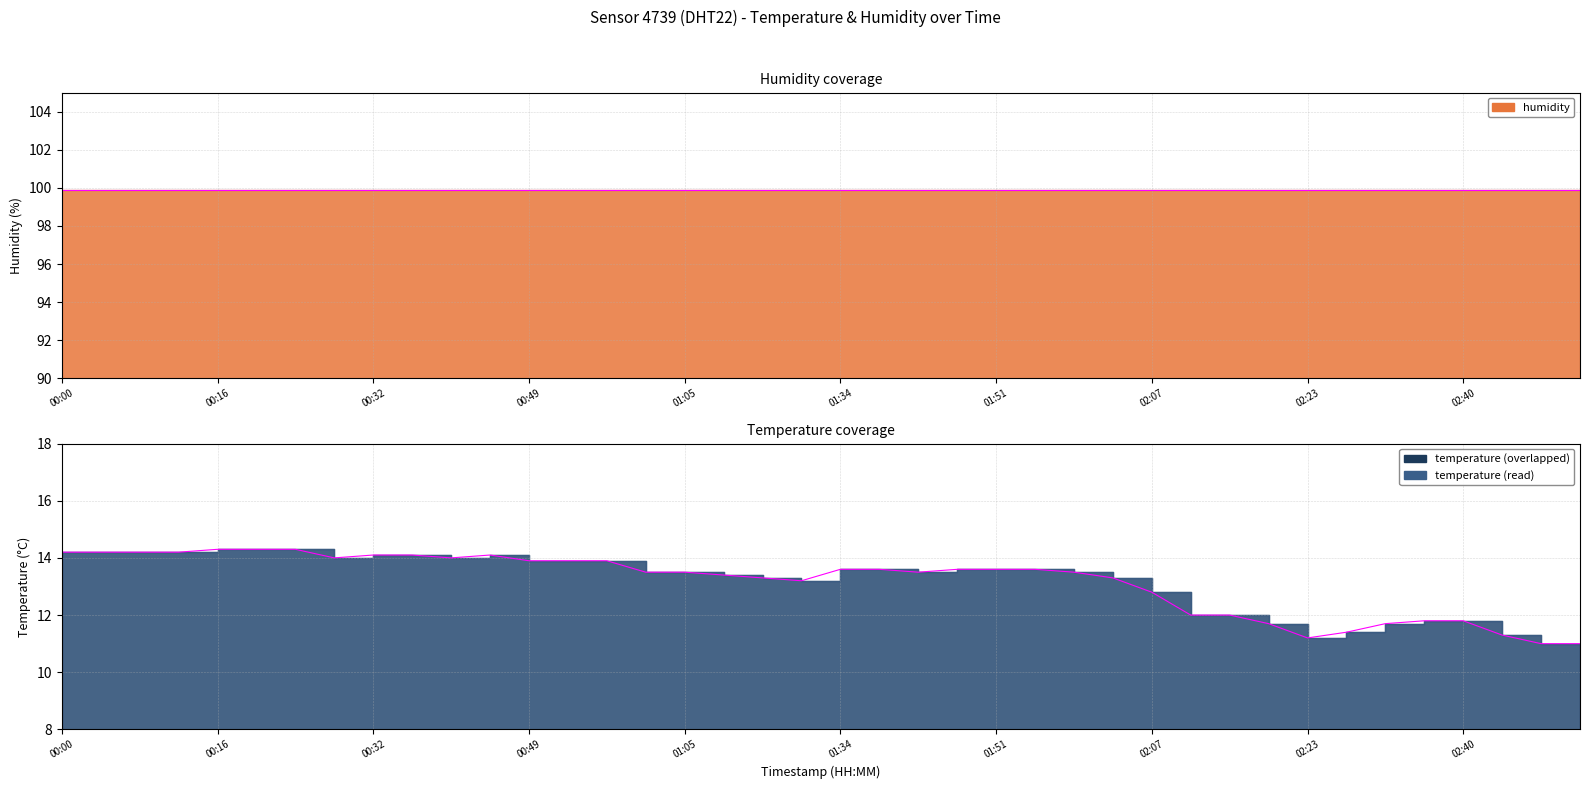

What is the difference between the second highest and minimum values?

3.3